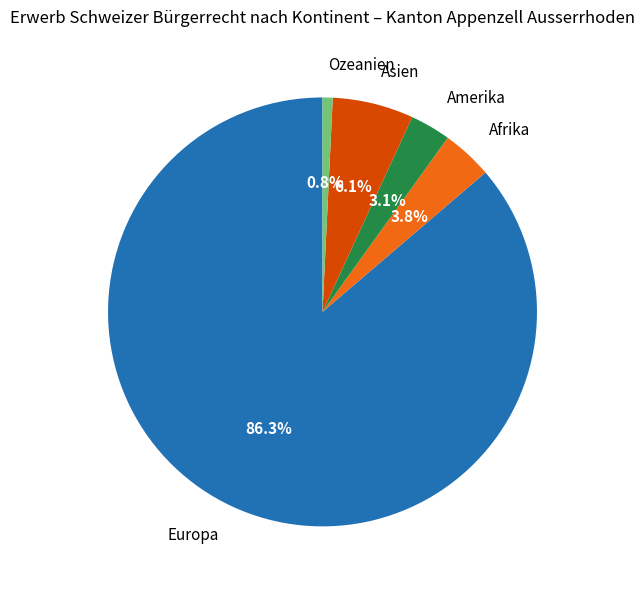

How many segments does this pie chart have?

5